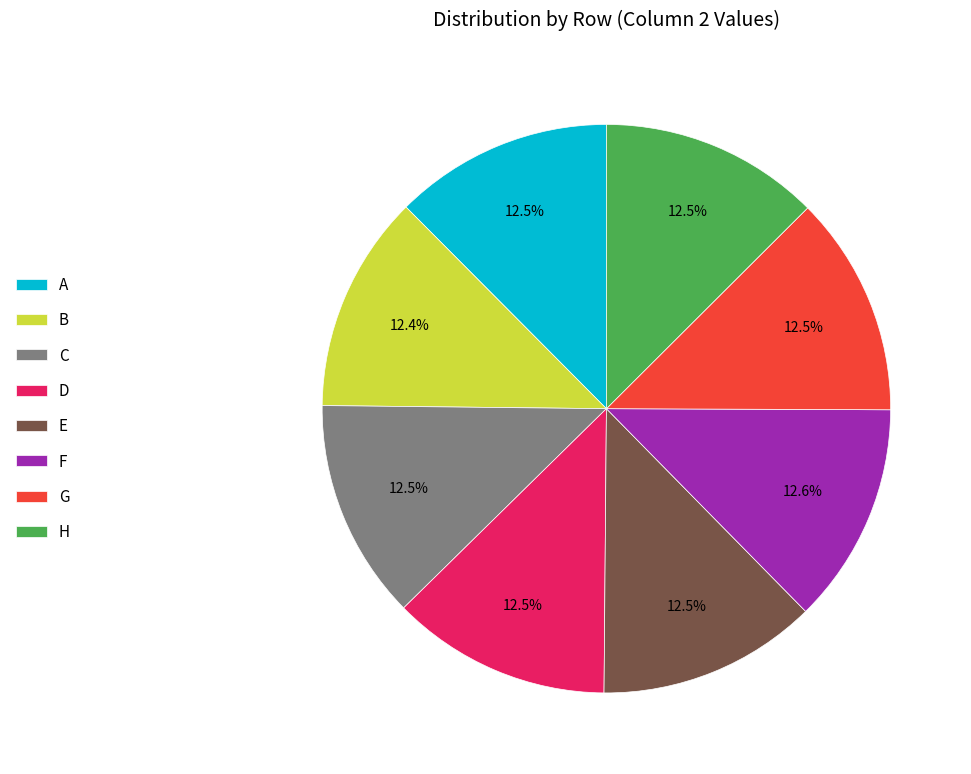

How many slices are in this pie chart?

8